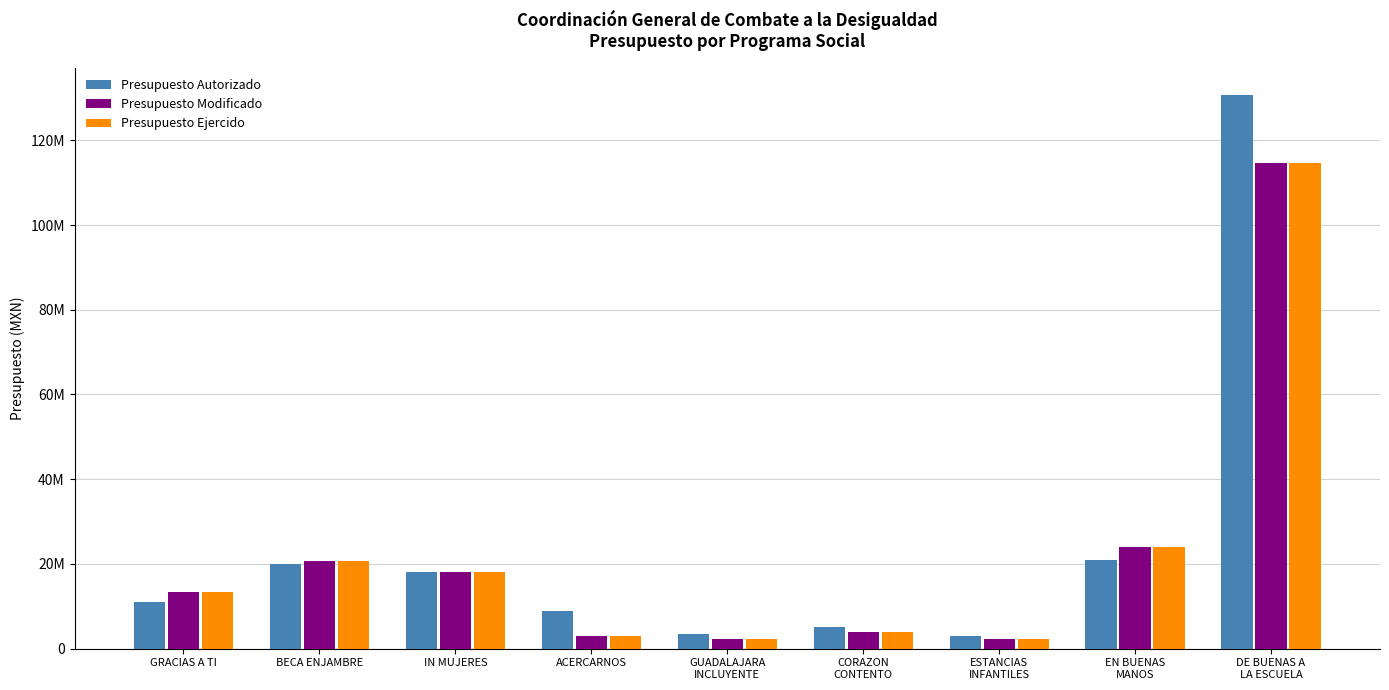

Are the bars horizontal?

No